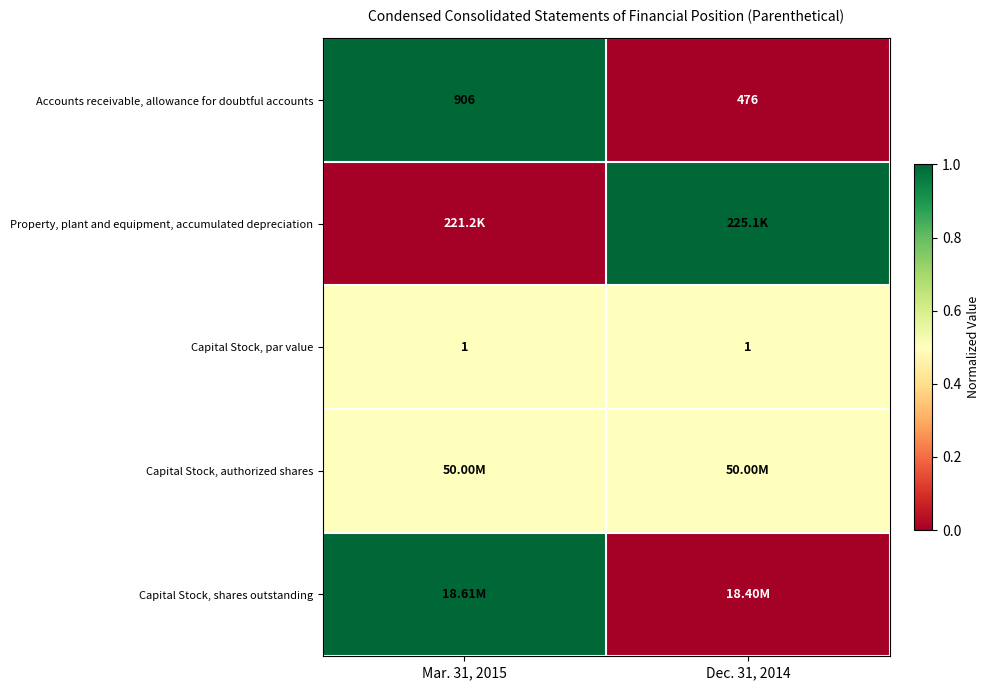

Which label corresponds to the largest value in the chart?

Mar. 31, 2015